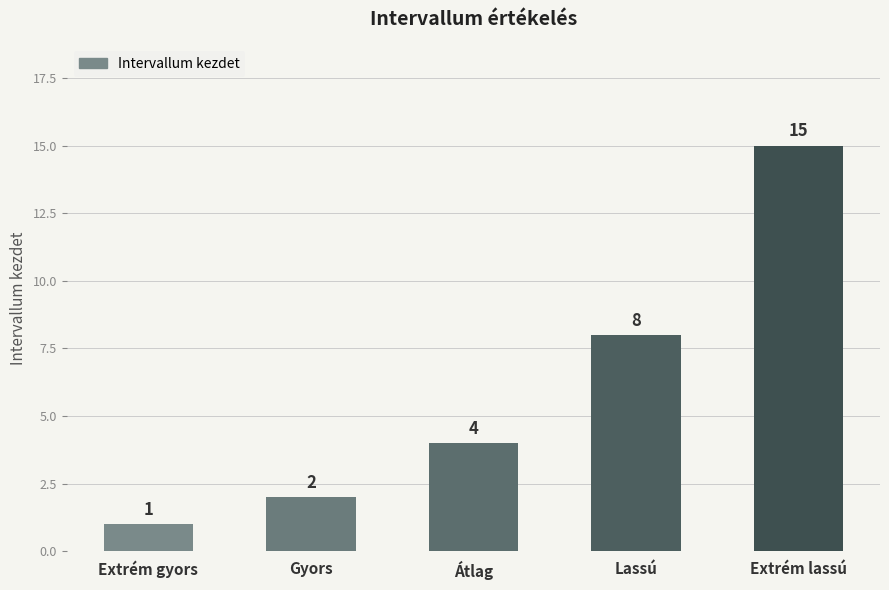

The value at Lassú is 5. True or false?

False